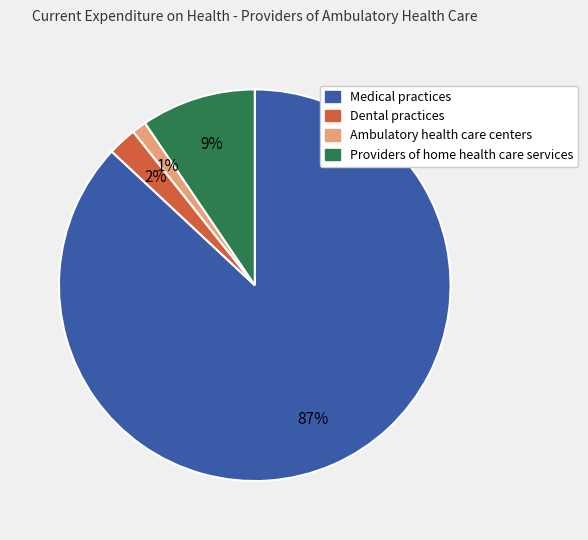

To the nearest percent, what is the average slice percentage?

25%